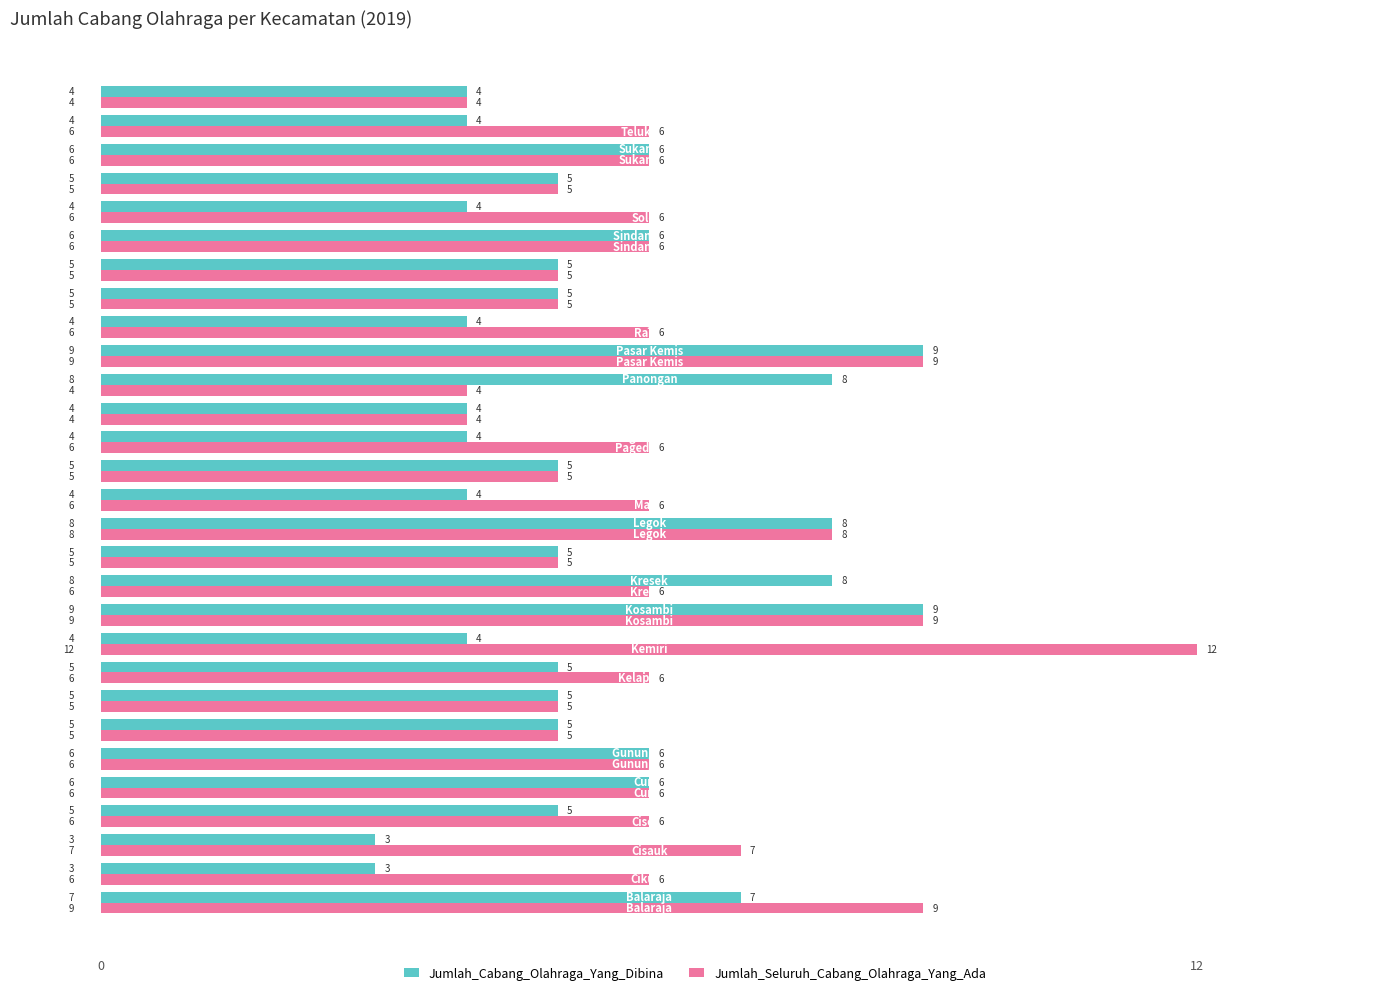

What is the smallest value displayed?

3